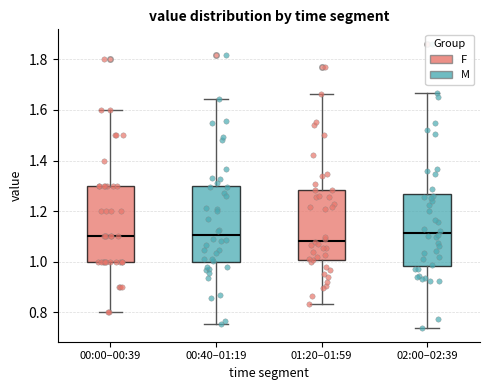

Where does the median line of the box for 01:20–01:59 sit on the y-axis? The values are not printed on the chart, so give them approximately, as read against the axis.

1.08